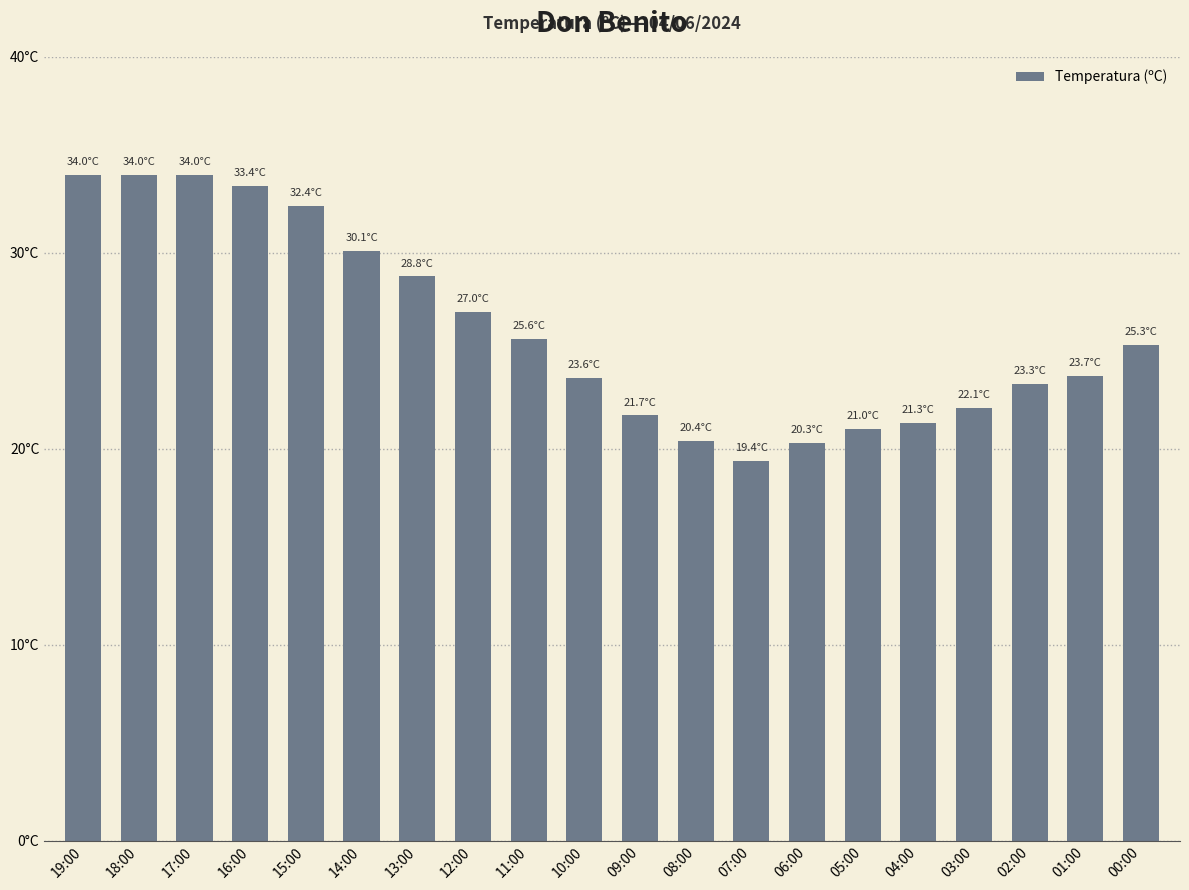

What is the smallest value displayed?

19.4